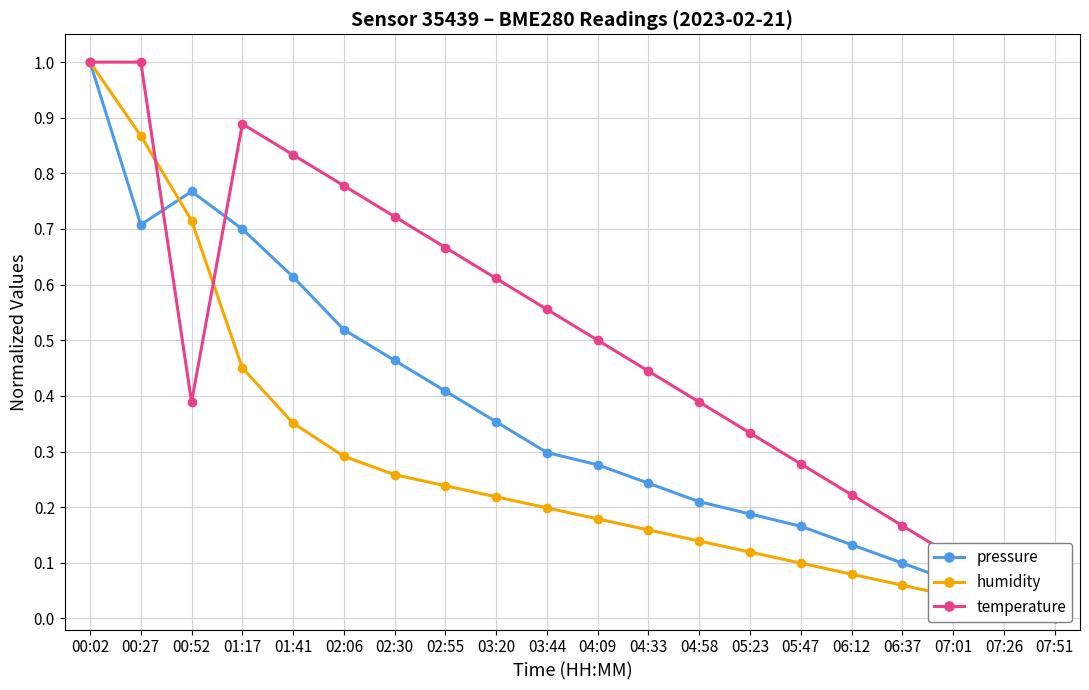

List the series in order of their peak value, highest first.

pressure, humidity, temperature